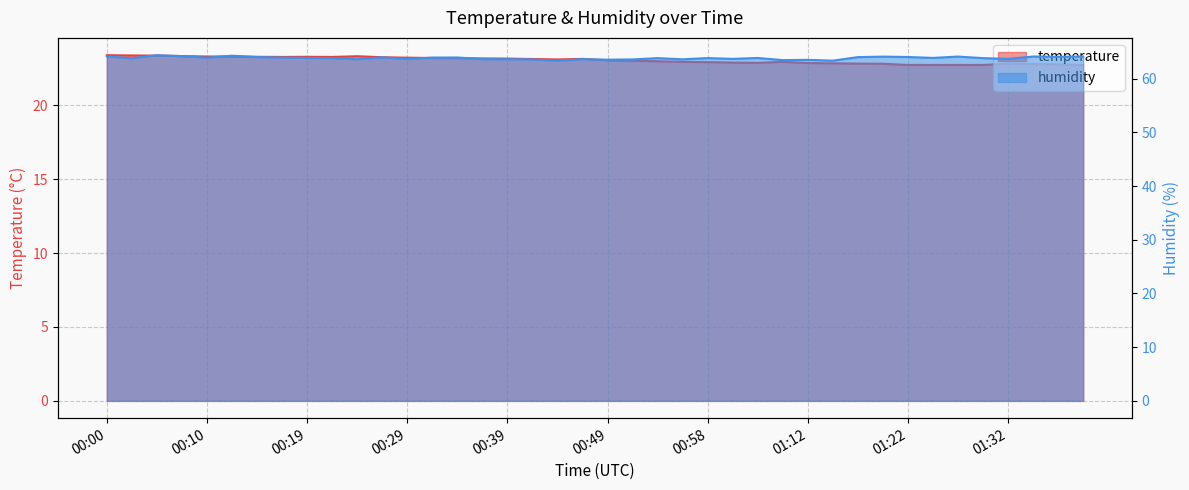

True or false: temperature and humidity intersect in this chart.

False